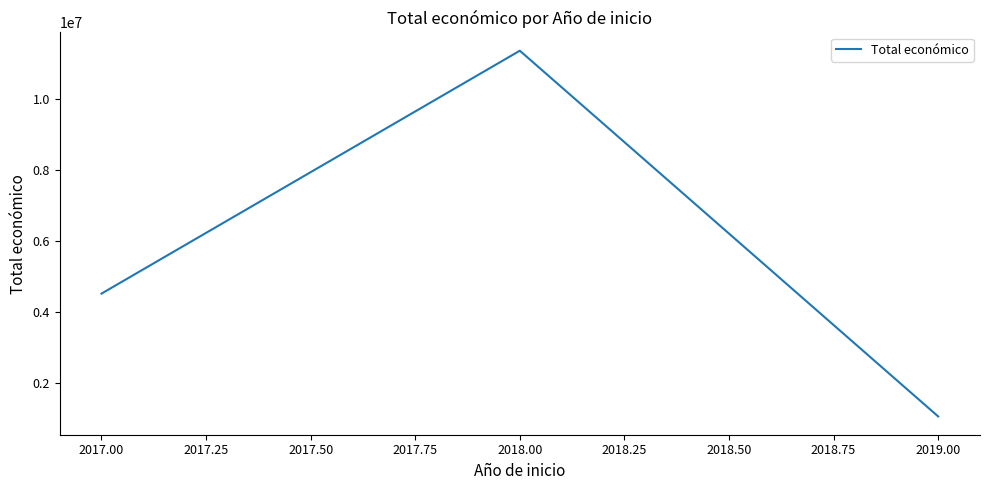

How many values are below 4520649?

1